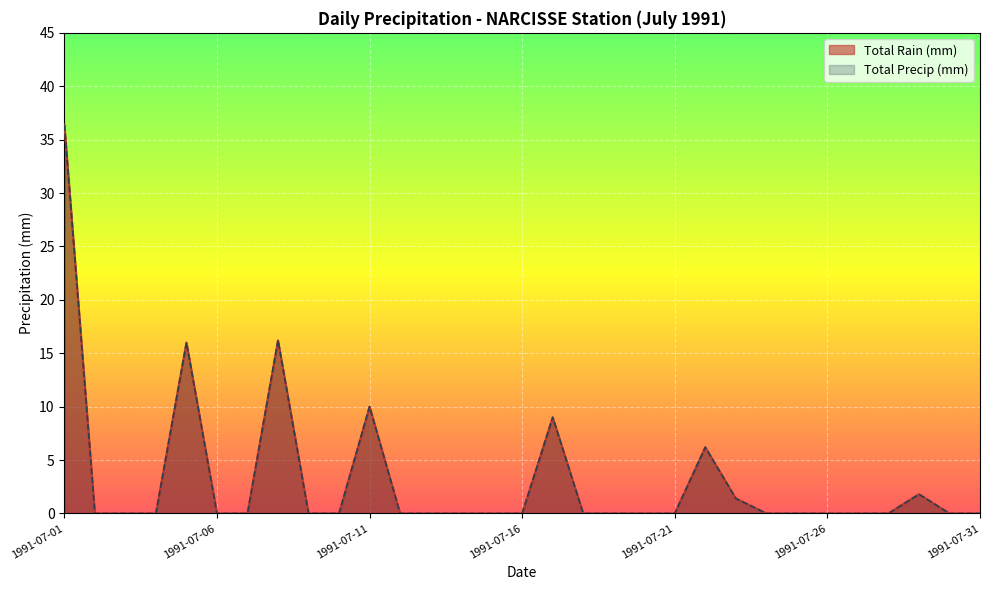

Which series has the largest range (max minus min)?

Total Rain (mm)